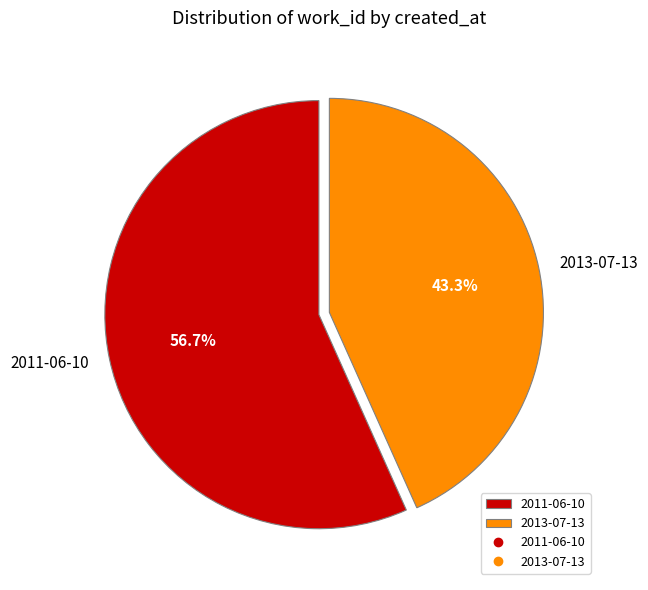

What percentage is the 2013-07-13 slice, to the nearest percent?

43%